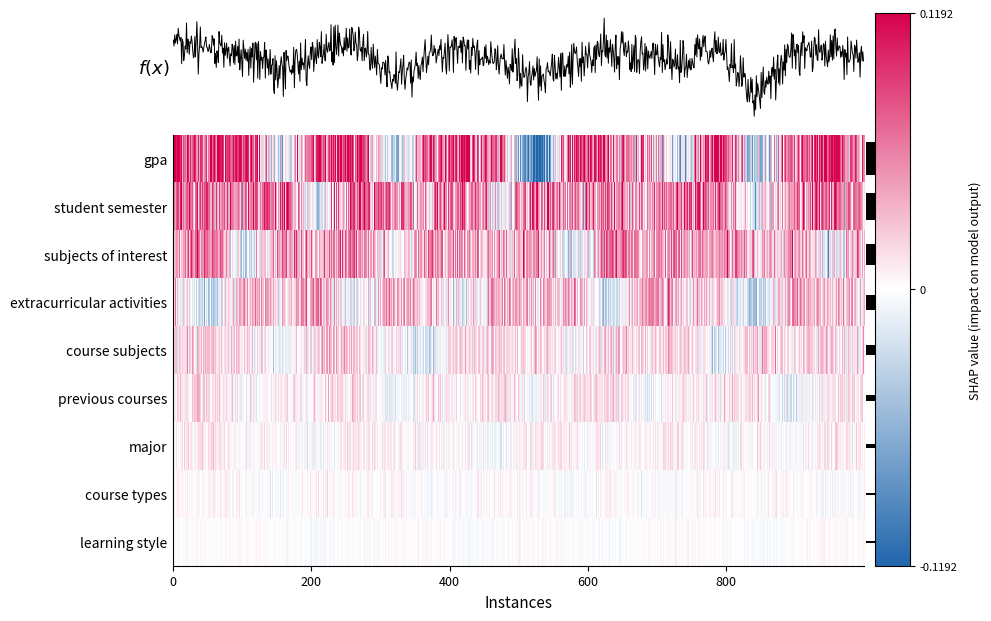

Between 2 and 10, which is larger?

2